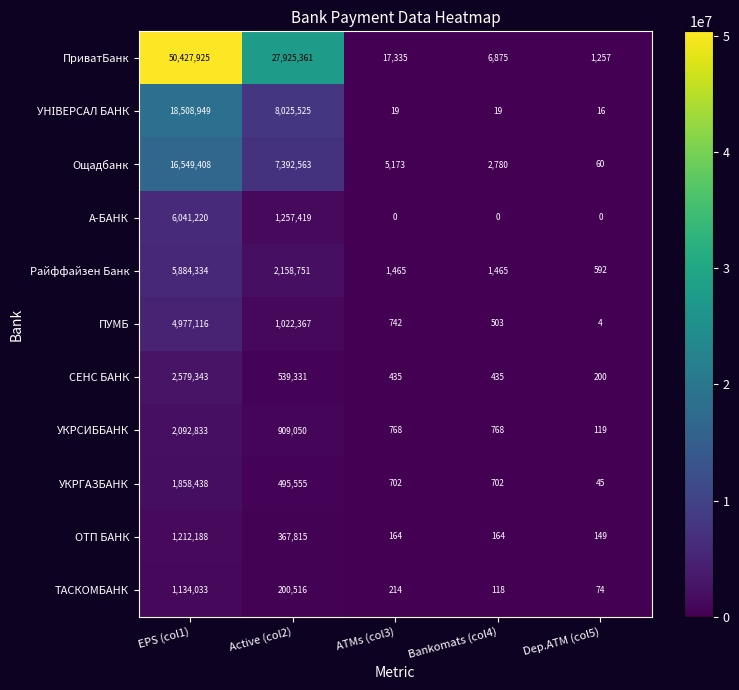

What is the maximum value shown in the chart?

50427925